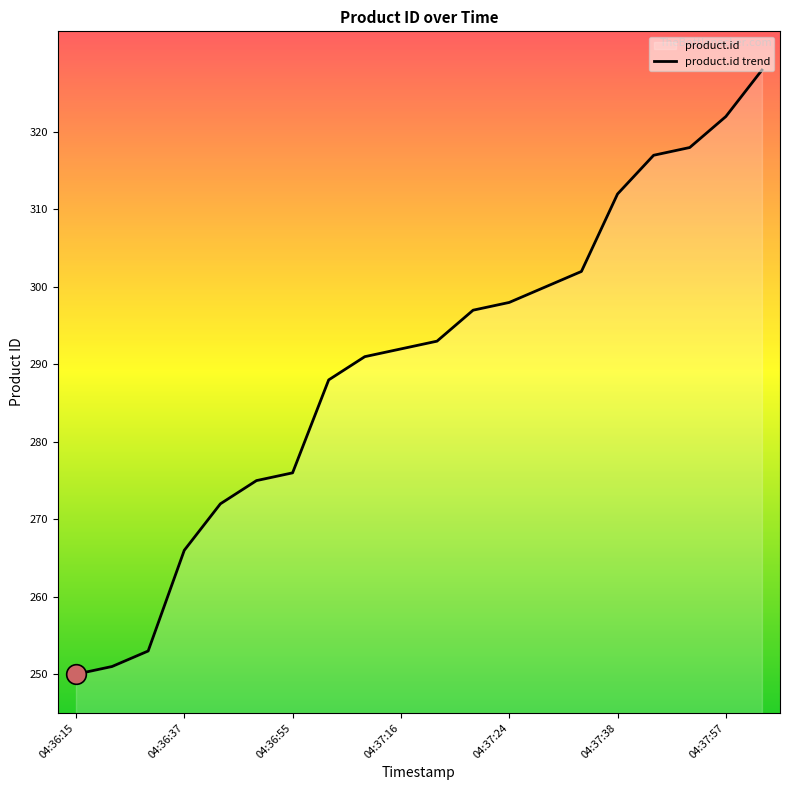

What is the change in value from 04:37:38 to 04:37:57?

+10